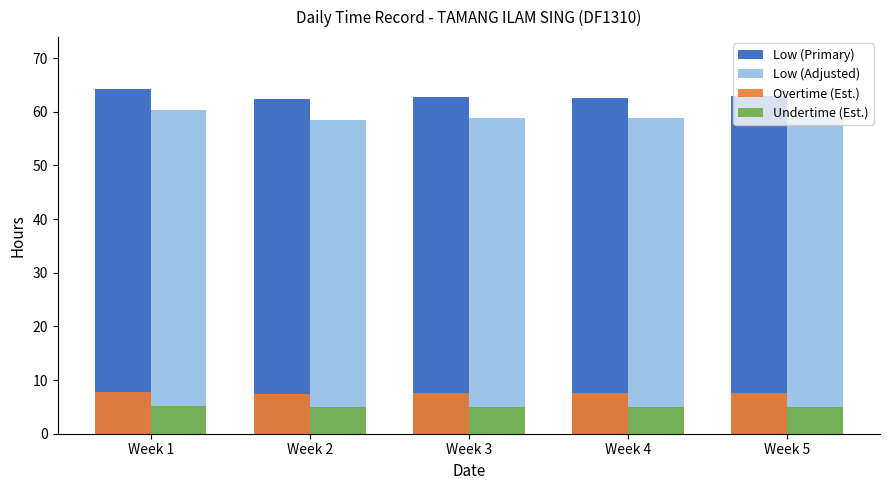

Which series has the largest total across all categories?

Low (Primary)